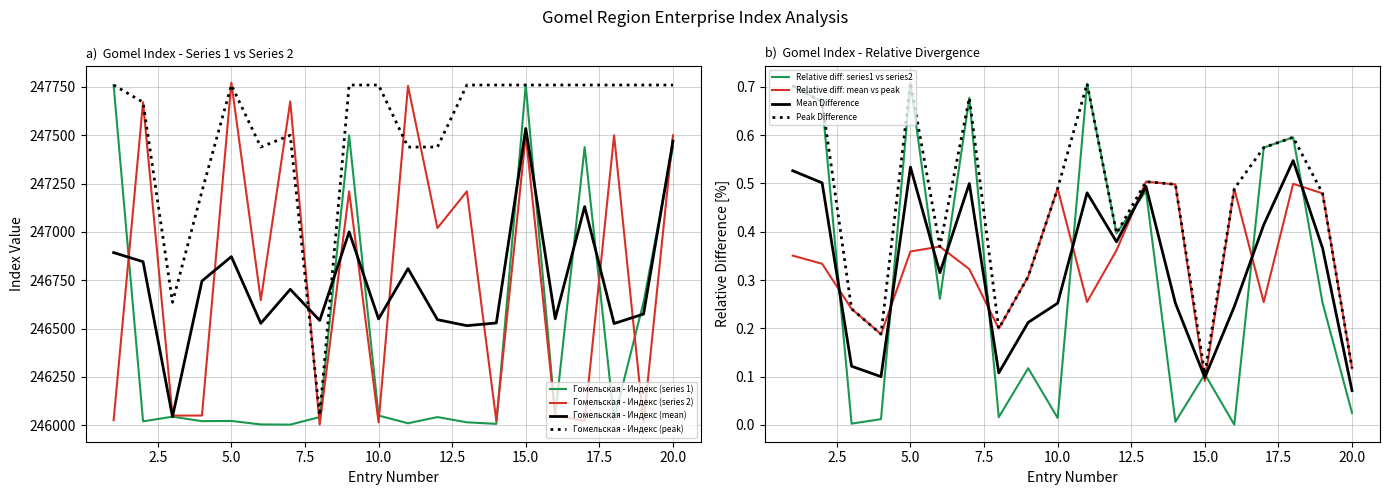

True or false: Гомельская - Индекс (mean) and Гомельская - Индекс (peak) intersect in this chart.

True